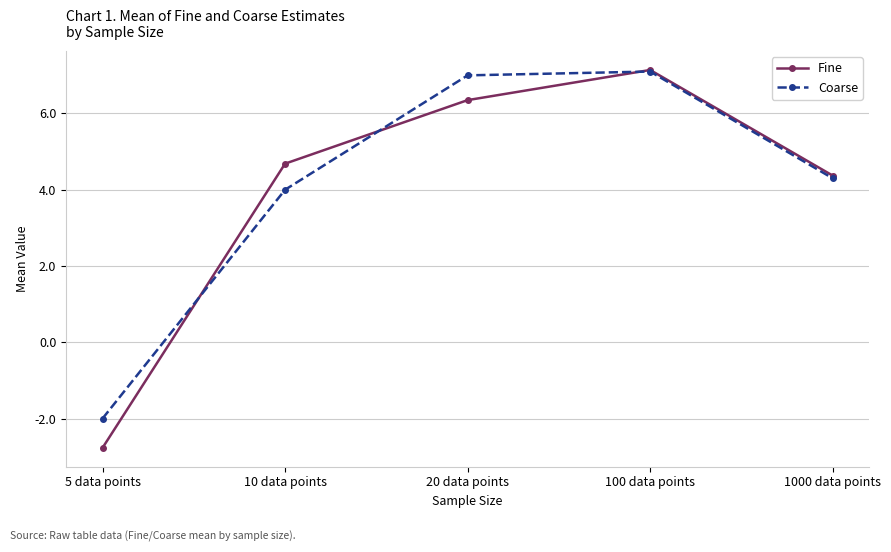

At which label does Fine first exceed 4?

10 data points